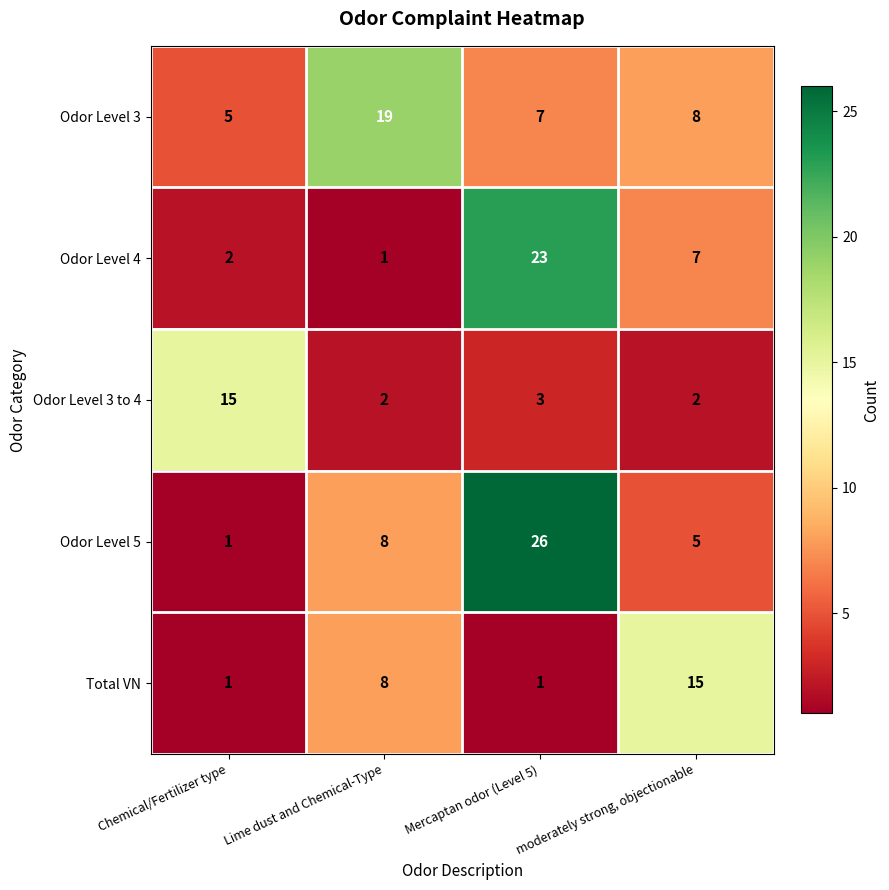

What is the sum of all Odor Level 5 values?

40